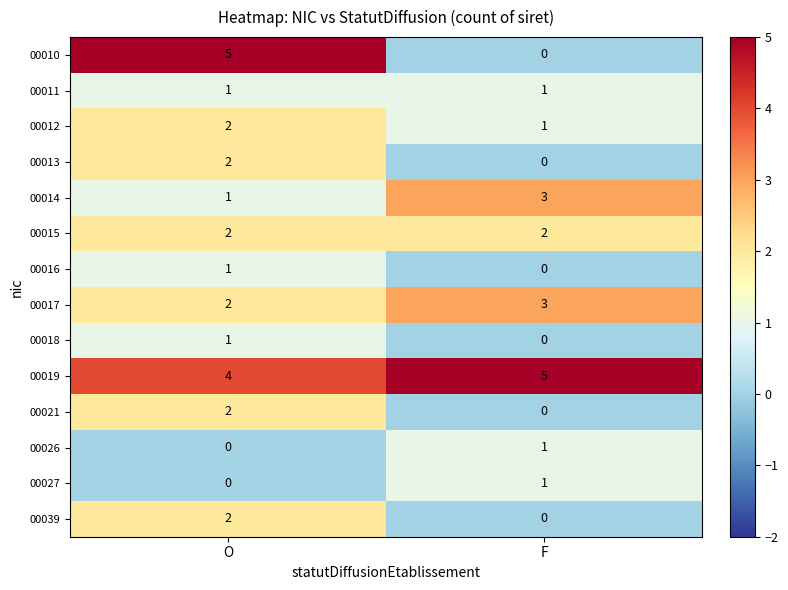

What is the total value across all series at O?

25